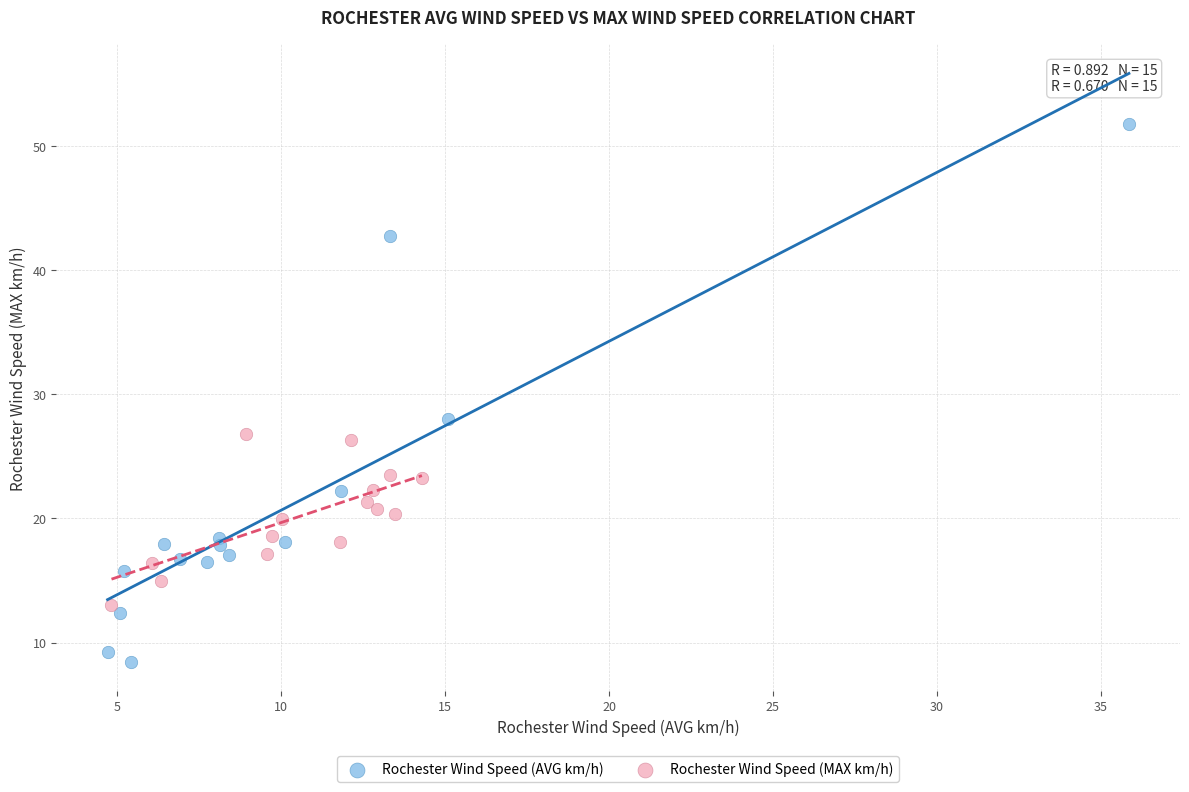

Which series has the largest Y range (max minus min)?

Rochester Wind Speed (AVG km/h)